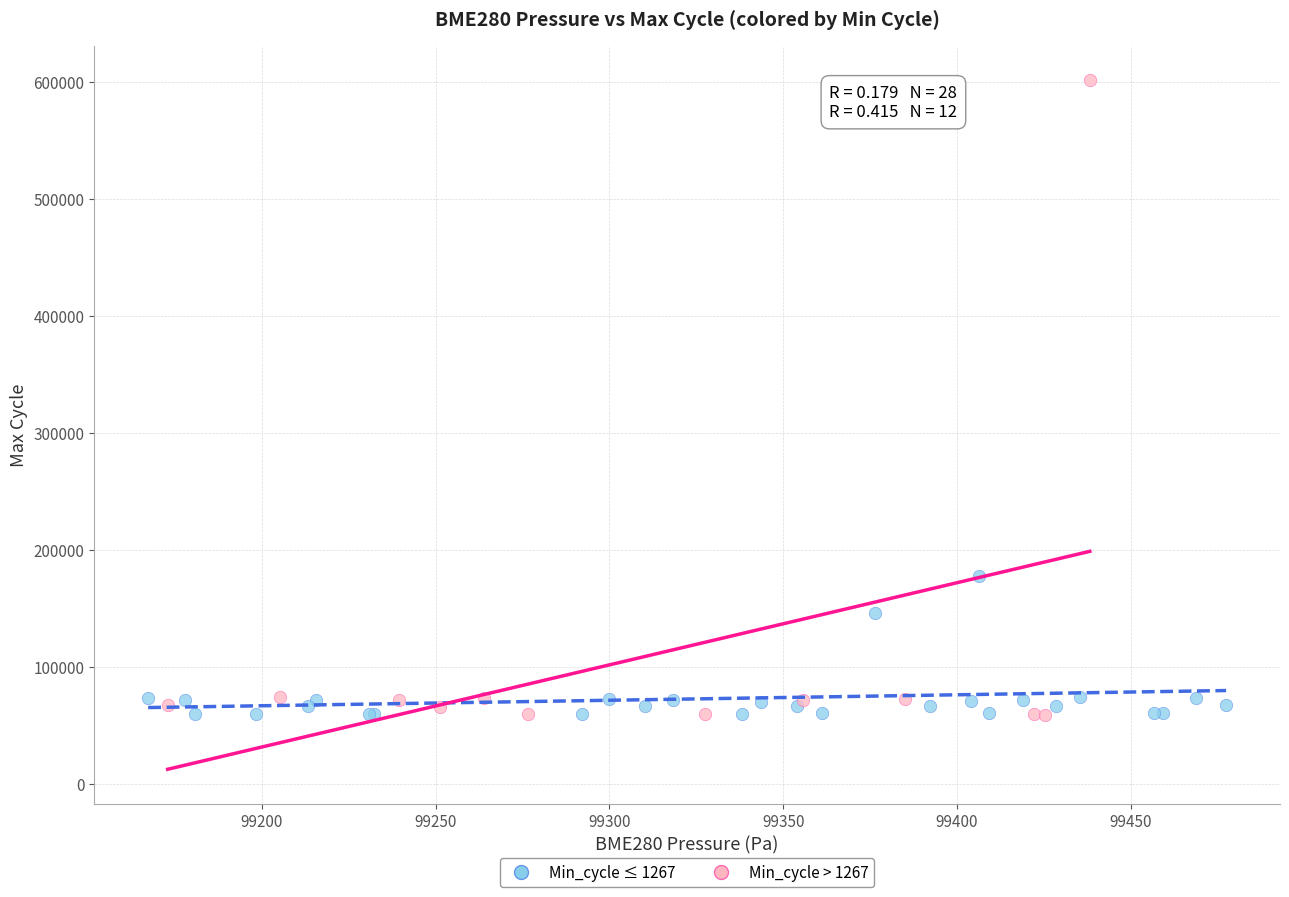

Which series has the widest spread of Y values?

Min_cycle > 1267